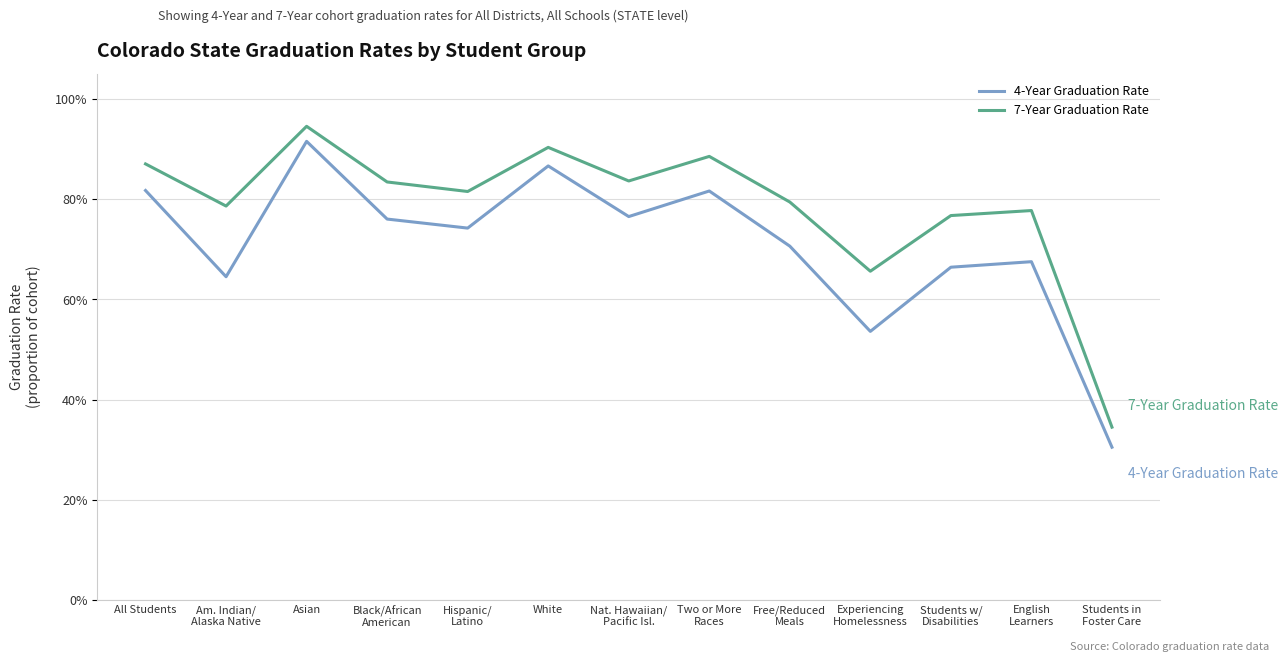

Where is the first local minimum for 7-Year Graduation Rate?

Am. Indian/
Alaska Native